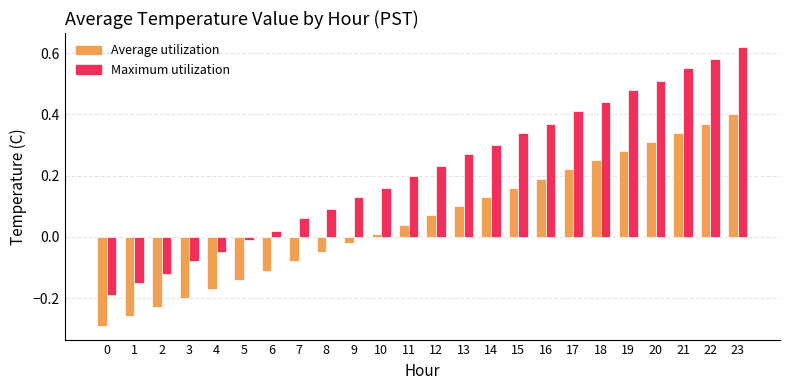

What is the total value across all series at 20?

0.8